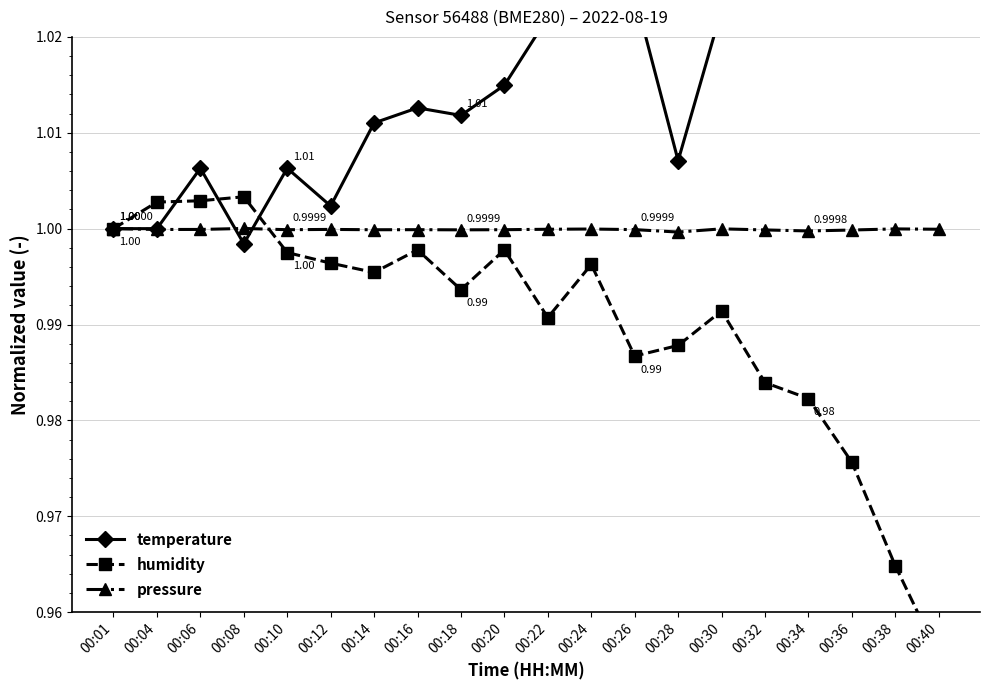

The humidity series shows 0.5 at 00:28. True or false?

False